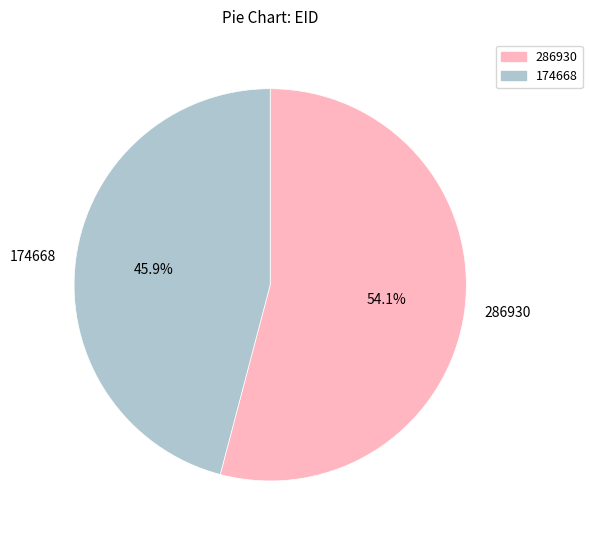

Which category has the smallest portion of the pie?

174668